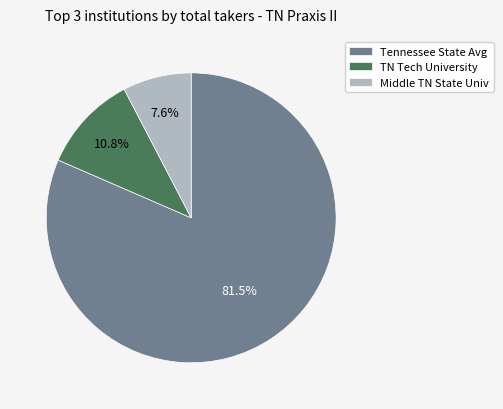

Which slice is the largest?

Tennessee State Avg